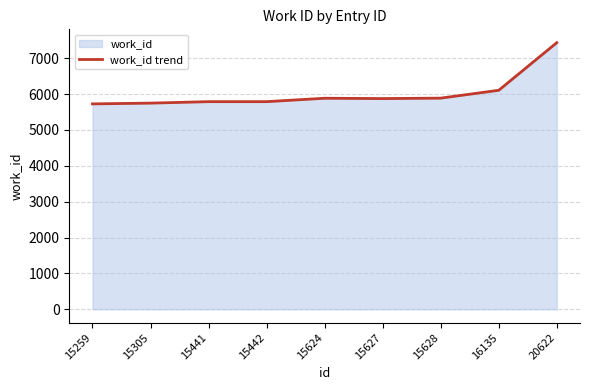

What is the maximum value shown in the chart?

7431